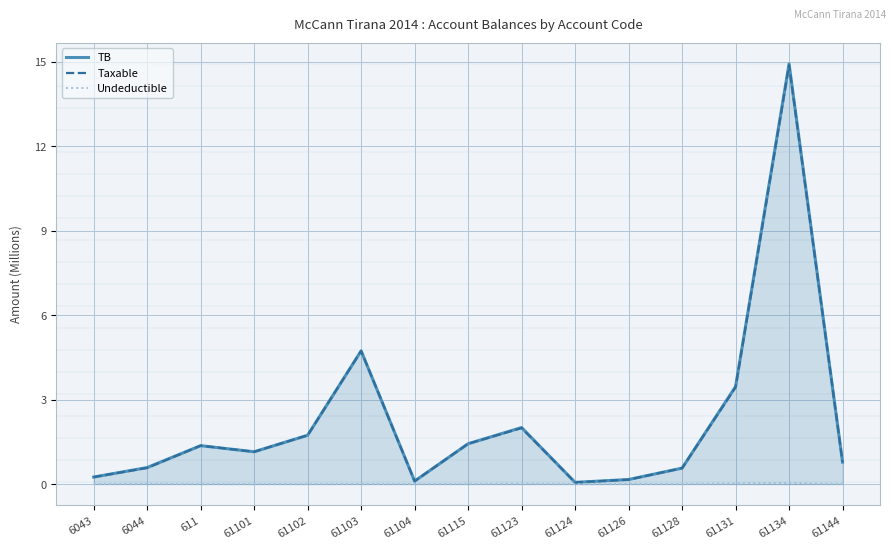

At which category does Taxable reach its first local peak?

611